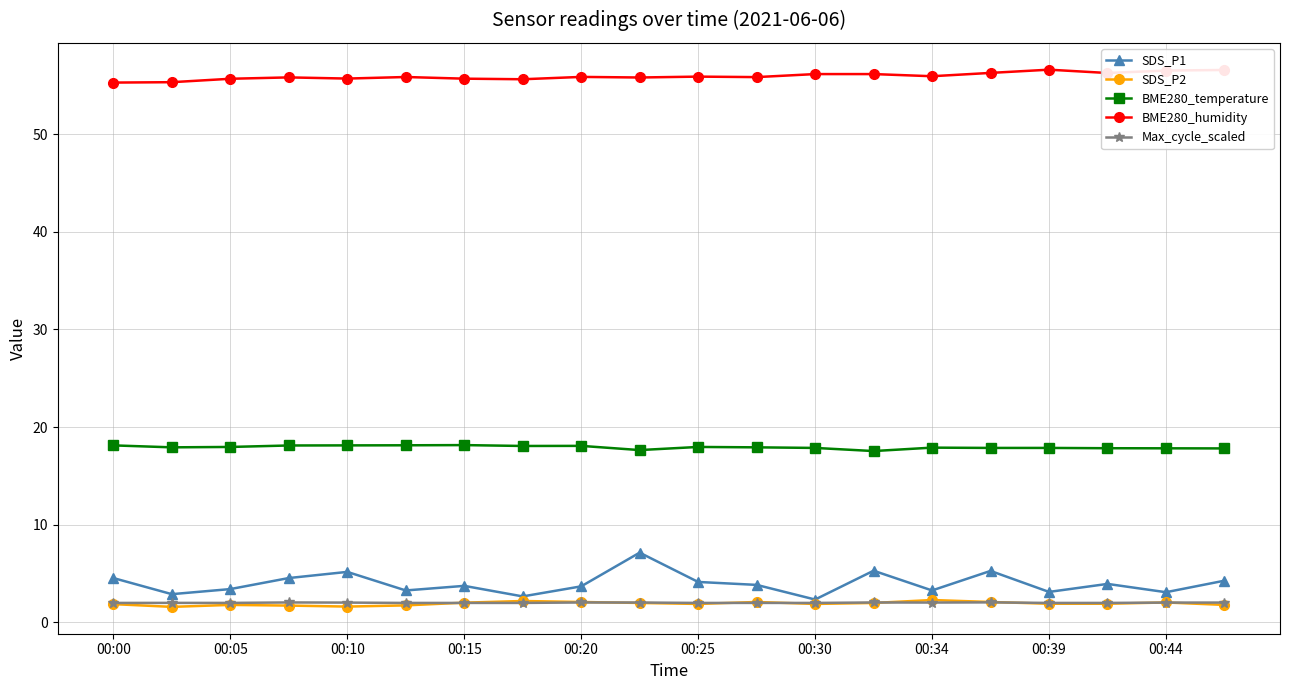

True or false: SDS_P2 and BME280_temperature cross at least once.

False